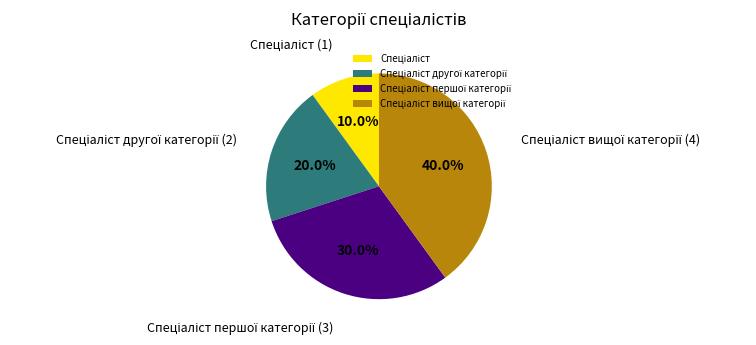

Is there a majority slice in this chart?

No